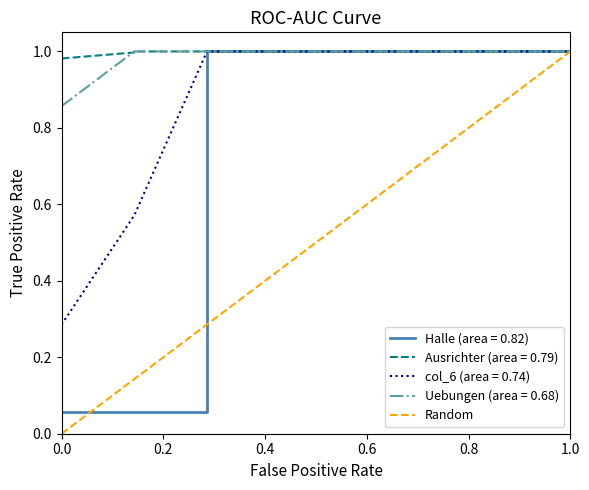

How many values are below 1?

1